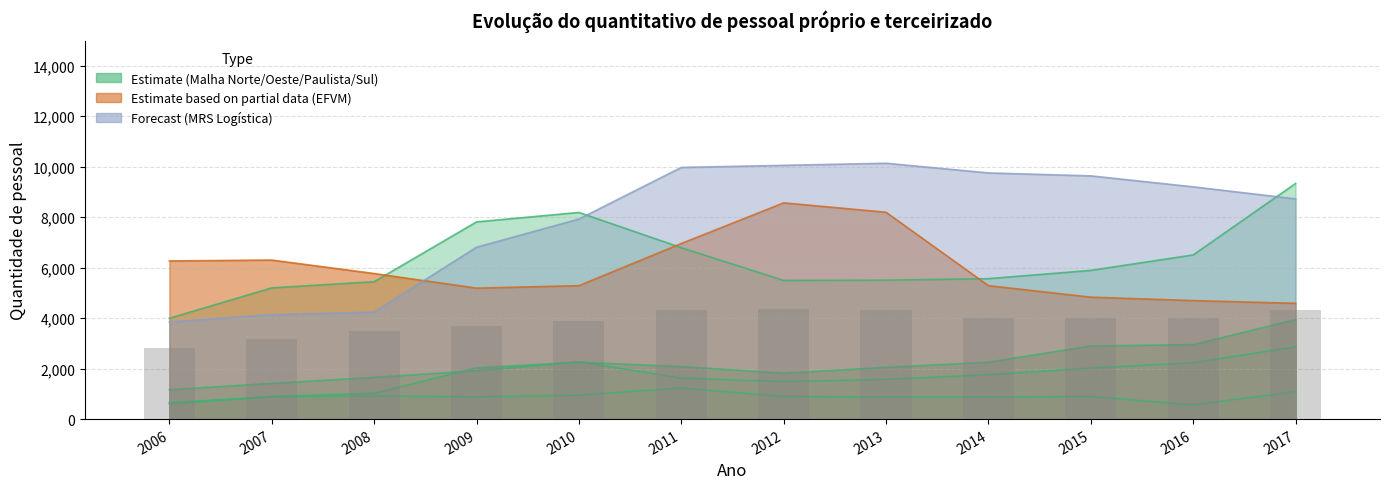

Reading left to right, what are all the values shown in this chart?

RMN - Rumo Malha Norte: 2006=1163	2007=1413	2008=1654	2009=1915	2010=2270	2011=1627	2012=1488	2013=1575	2014=1760	2015=2022	2016=2238	2017=2865
RMO - Rumo Malha Oeste: 2006=653	2007=879	2008=920	2009=878	2010=948	2011=1228	2012=896	2013=872	2014=873	2015=892	2016=559	2017=1087
RMP - Rumo Malha Paulista: 2006=599	2007=899	2008=1024	2009=2030	2010=2255	2011=2081	2012=1817	2013=2050	2014=2256	2015=2897	2016=2952	2017=3940
RMS - Rumo Malha Sul: 2006=3996	2007=5200	2008=5445	2009=7814	2010=8189	2011=6793	2012=5495	2013=5507	2014=5565	2015=5893	2016=6505	2017=9337
EFVM - Estrada de Ferro Vitória Minas: 2006=6268	2007=6303	2008=5769	2009=5189	2010=5287	2011=6957	2012=8569	2013=8197	2014=5288	2015=4832	2016=4696	2017=4587
MRS - MRS Logística: 2006=3847	2007=4138	2008=4242	2009=6811	2010=7927	2011=9973	2012=10056	2013=10139	2014=9755	2015=9639	2016=9204	2017=8727